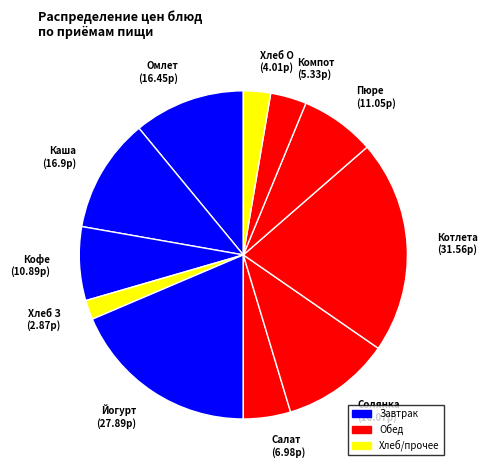

How many slices are in this pie chart?

11